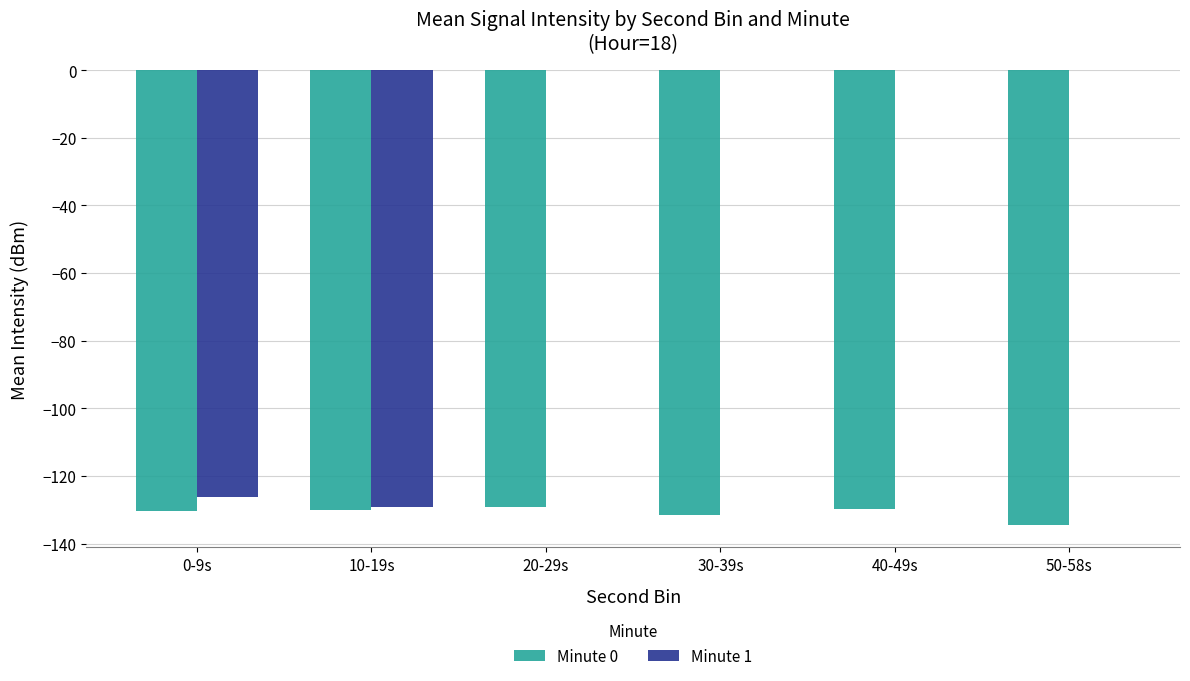

Count the number of categories in the chart.

6